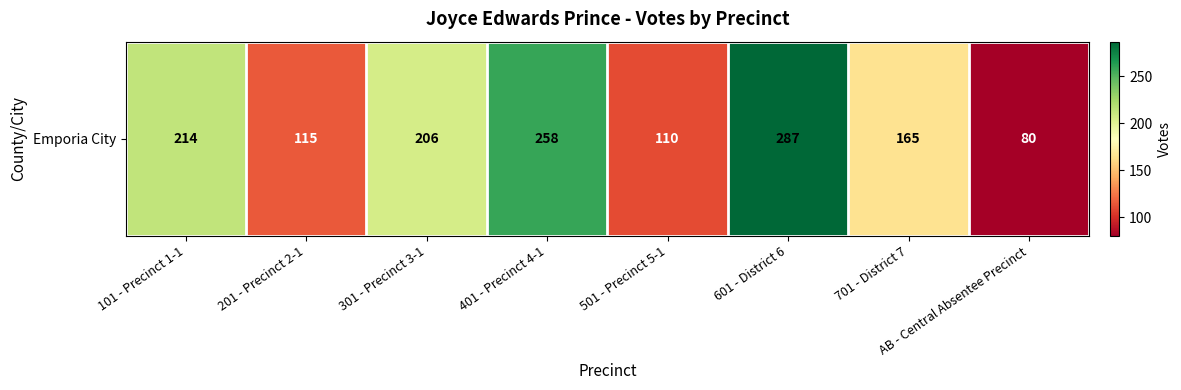

What is the change in value from 301 - Precinct 3-1 to 401 - Precinct 4-1?

+52